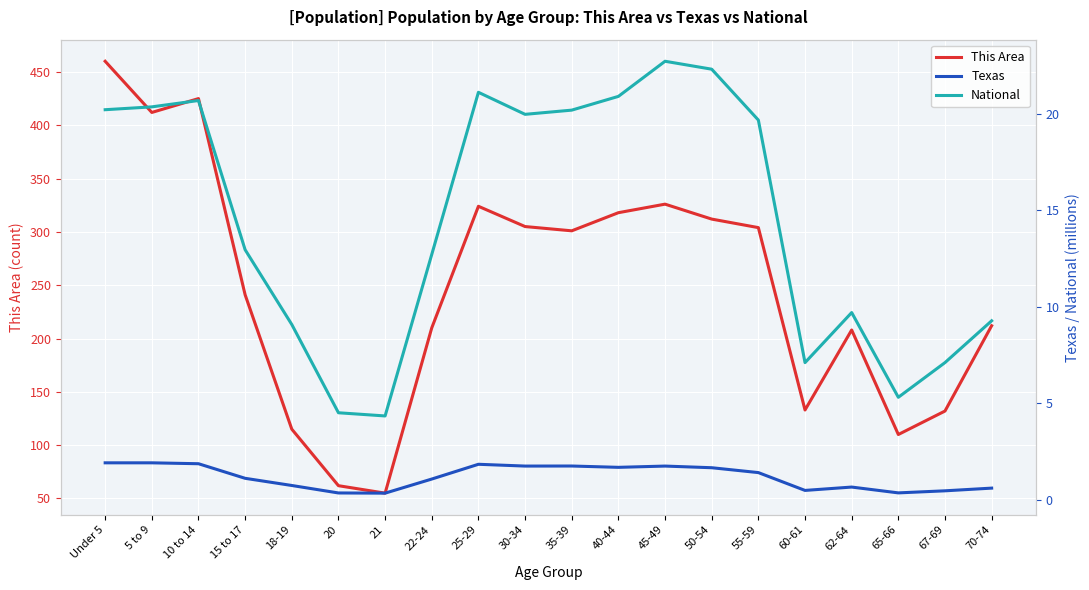

What is the spread (max minus min) of values at 10 to 14?

423.1